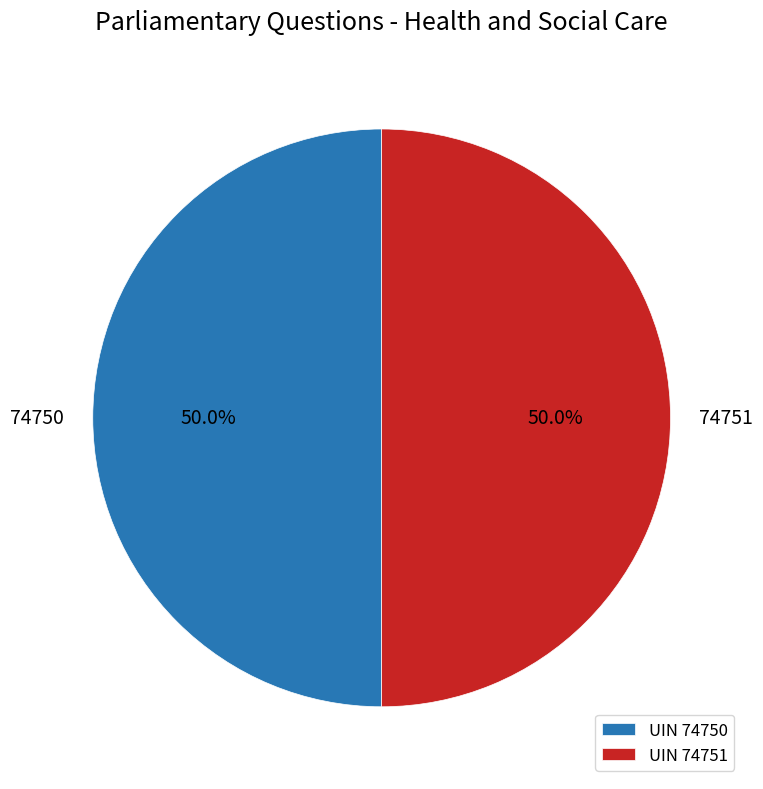

The 74750 slice represents 56% of the pie. True or false?

False